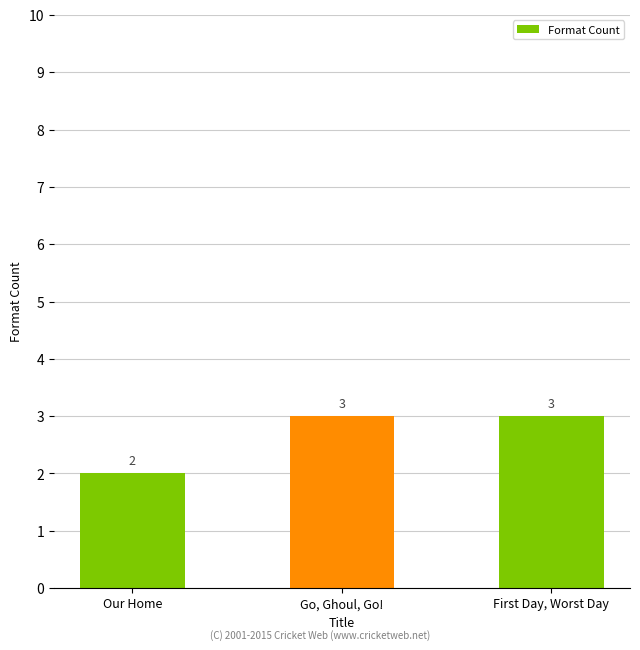

What is the label of the 2nd bar from the left?

Go, Ghoul, Go!